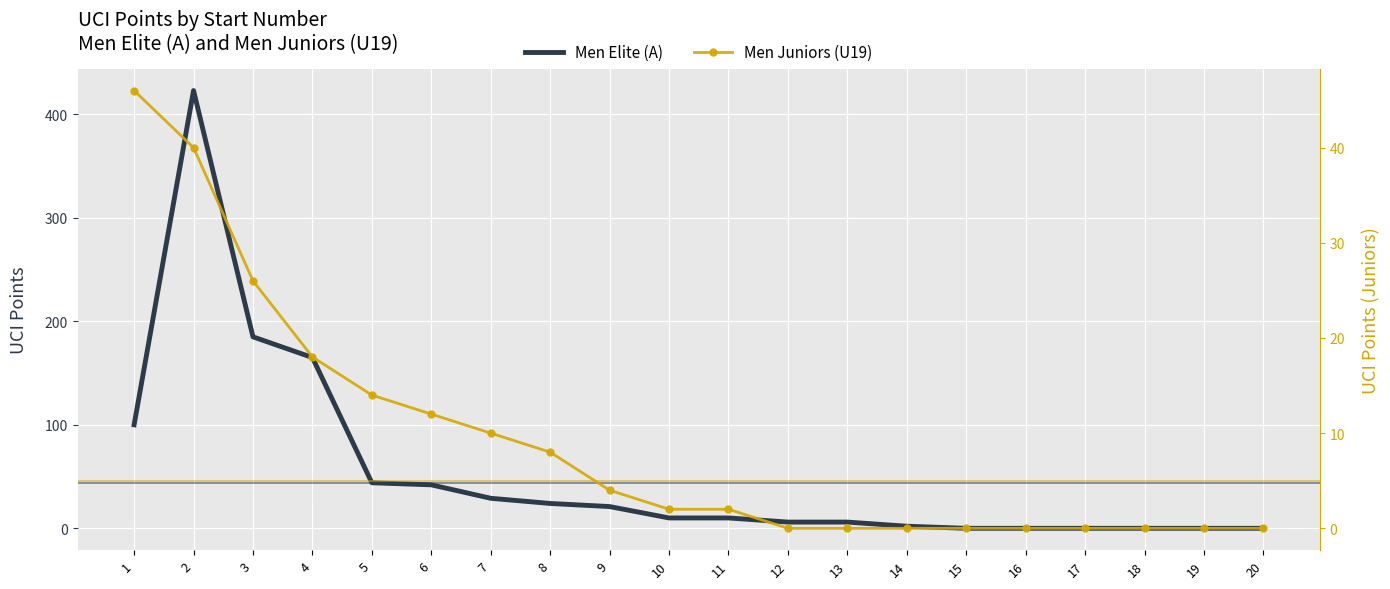

How many values in the Men Juniors (U19) series exceed 2?

9